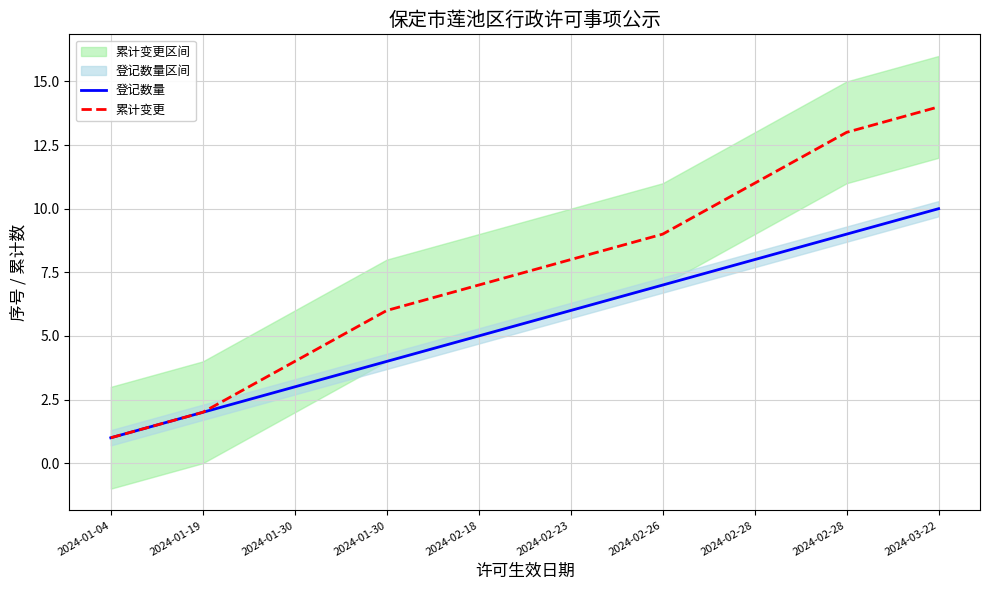

What are all the series names shown in the legend?

登记数量, 累计变更